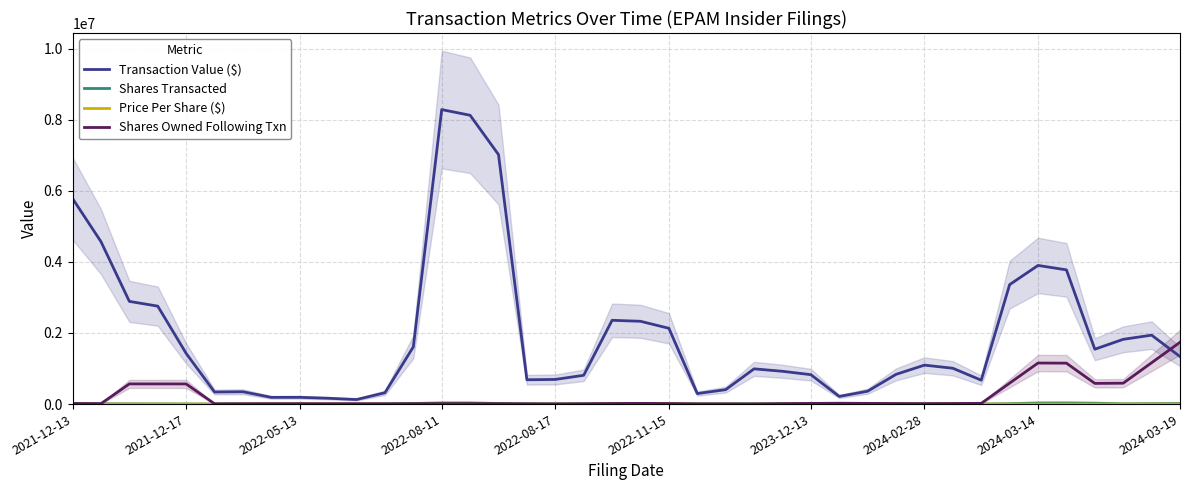

What is the average value of the Shares Transacted series?

8579.4